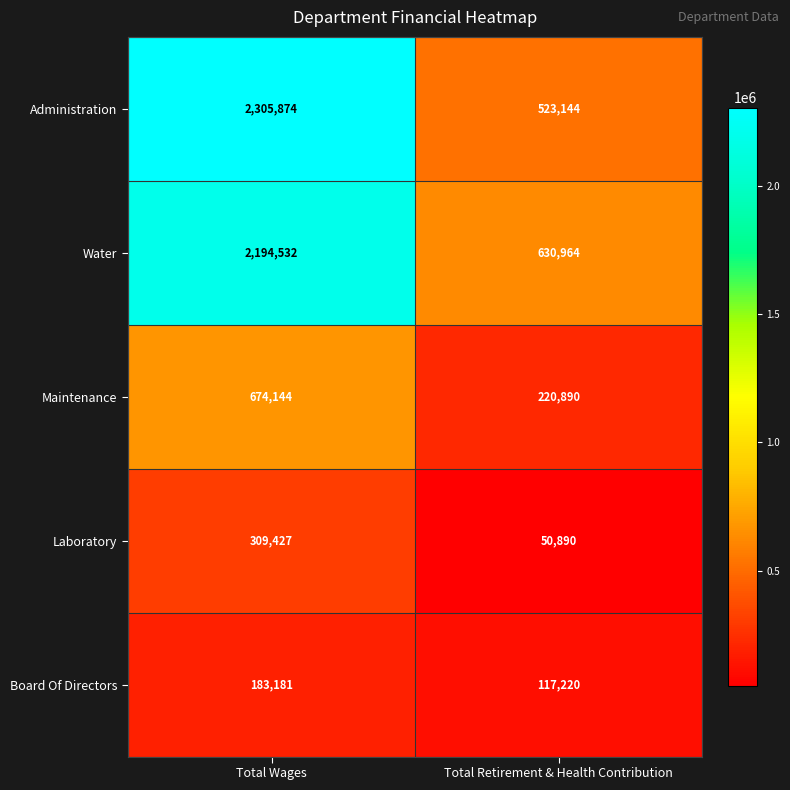

At which category is the sum across all series the highest?

Total Wages